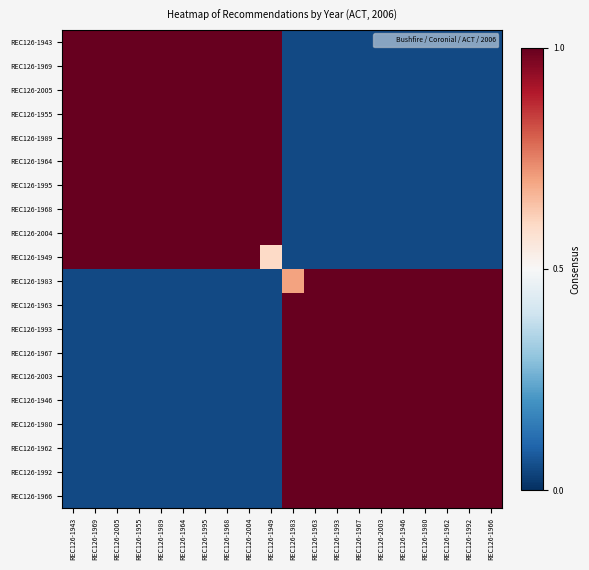

At REC126-1966, list the series in order from largest to smallest.

REC126-1983, REC126-1963, REC126-1993, REC126-1967, REC126-2003, REC126-1946, REC126-1980, REC126-1962, REC126-1992, REC126-1966, REC126-1943, REC126-1969, REC126-2005, REC126-1955, REC126-1989, REC126-1964, REC126-1995, REC126-1968, REC126-2004, REC126-1949